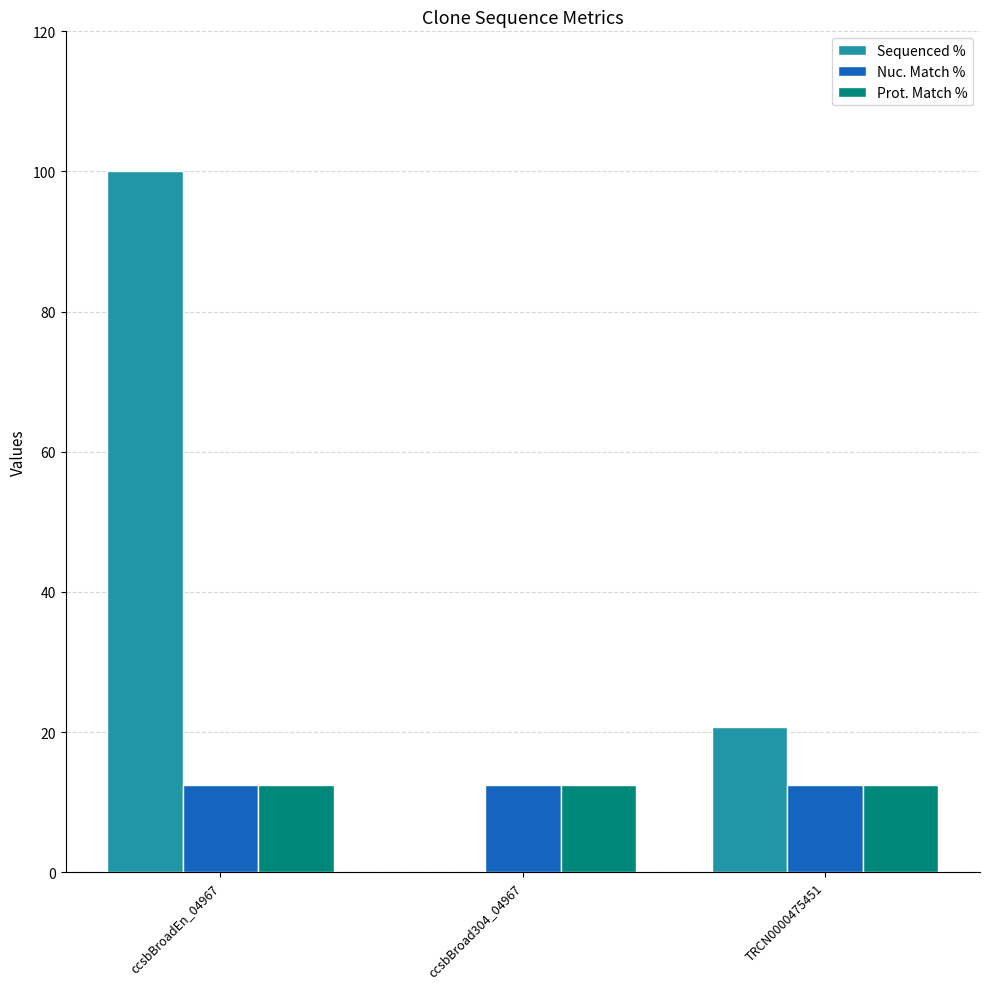

What is the sum of all Nuc. Match % values?

37.5